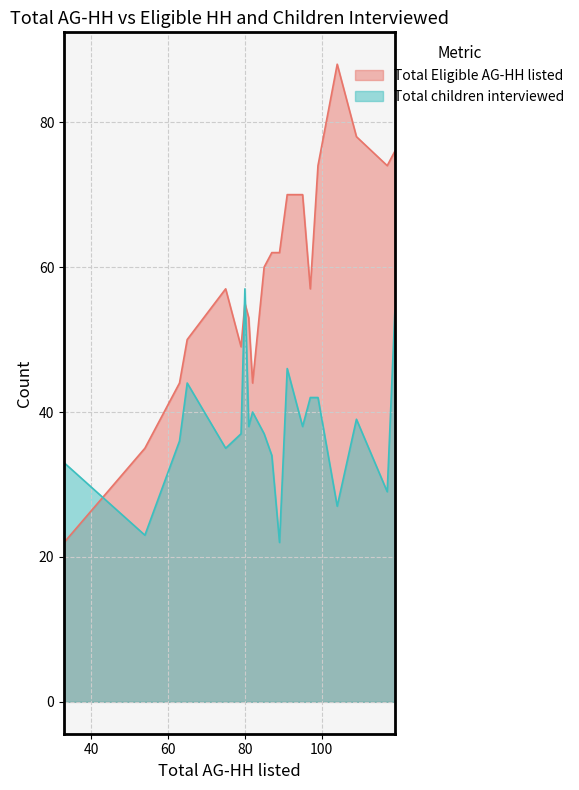

Reading left to right, list all the values displayed in this chart.

Total Eligible AG-HH listed: 22	35	44	50	57	49	55	53	44	60	62	62	70	70	57	74	88	78	74	76
Total children interviewed: 33	23	36	44	35	37	57	38	40	37	34	22	46	38	42	42	27	39	29	54